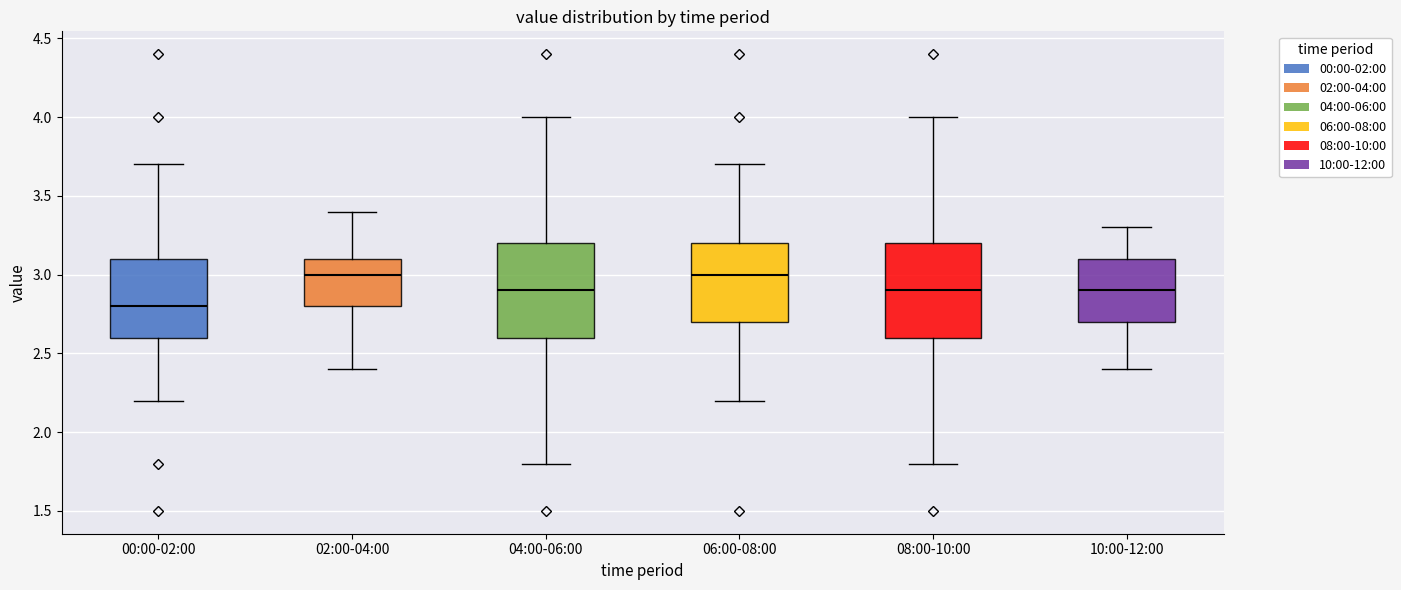

Where does the upper whisker of the box for 10:00-12:00 end on the y-axis? The values are not printed on the chart, so give them approximately, as read against the axis.

3.3